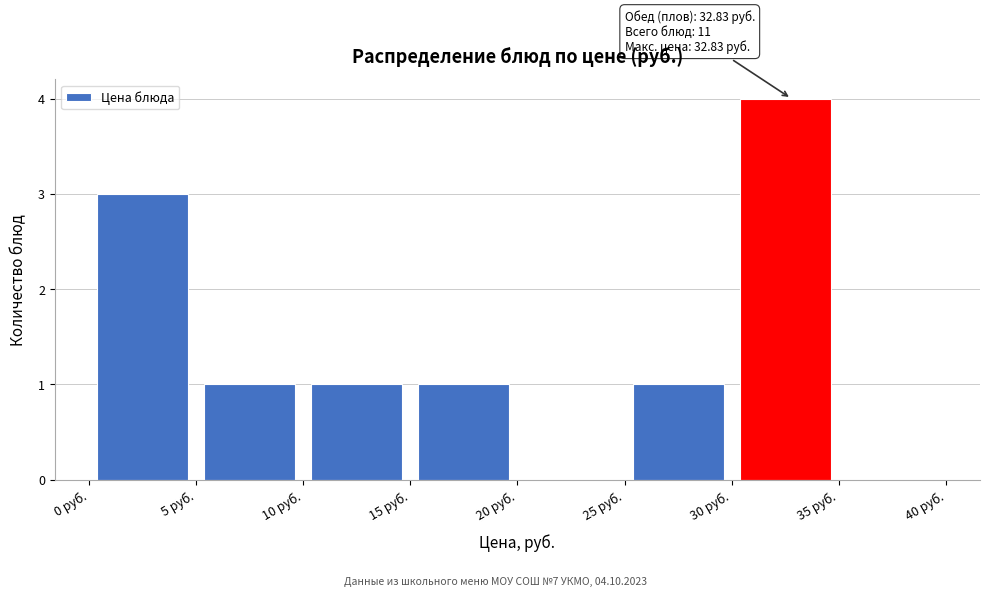

Which range on the x-axis has the tallest bar?

30 to 35